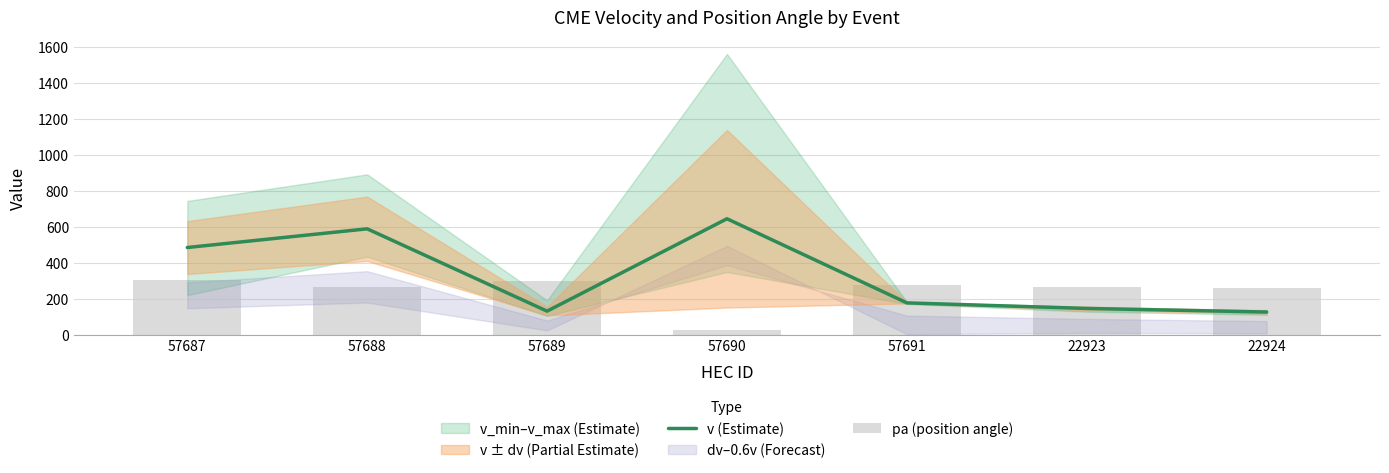

What is the lowest value of the v (Estimate) series?

126